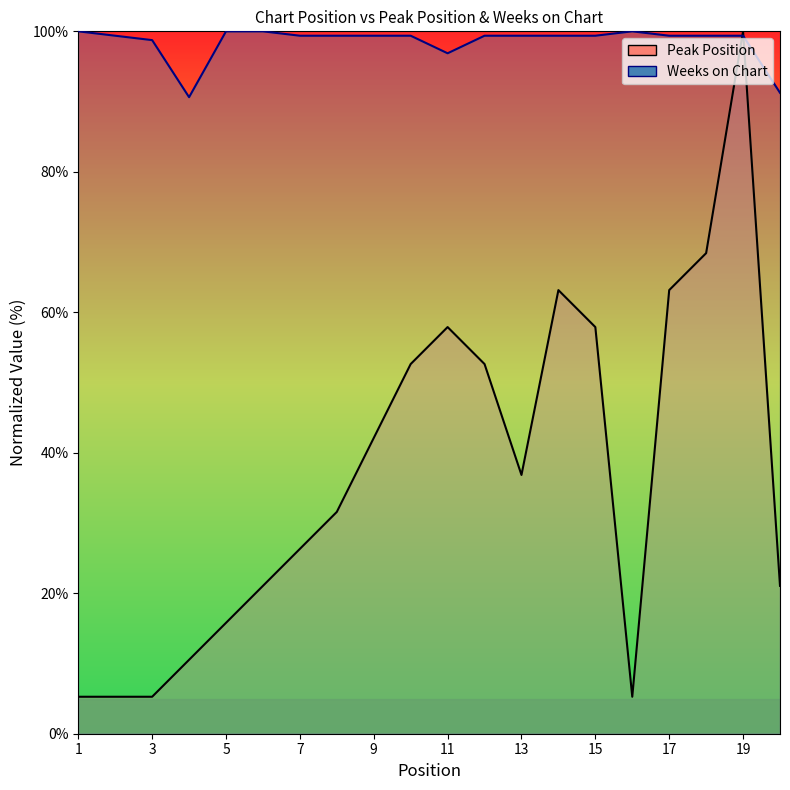

Does the chart have visible grid lines?

No